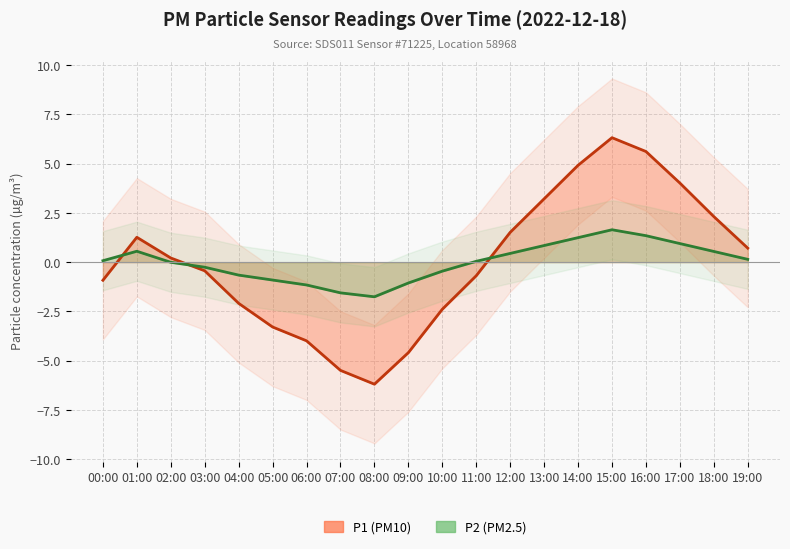

What is the label of the 19th point from the right?

01:00